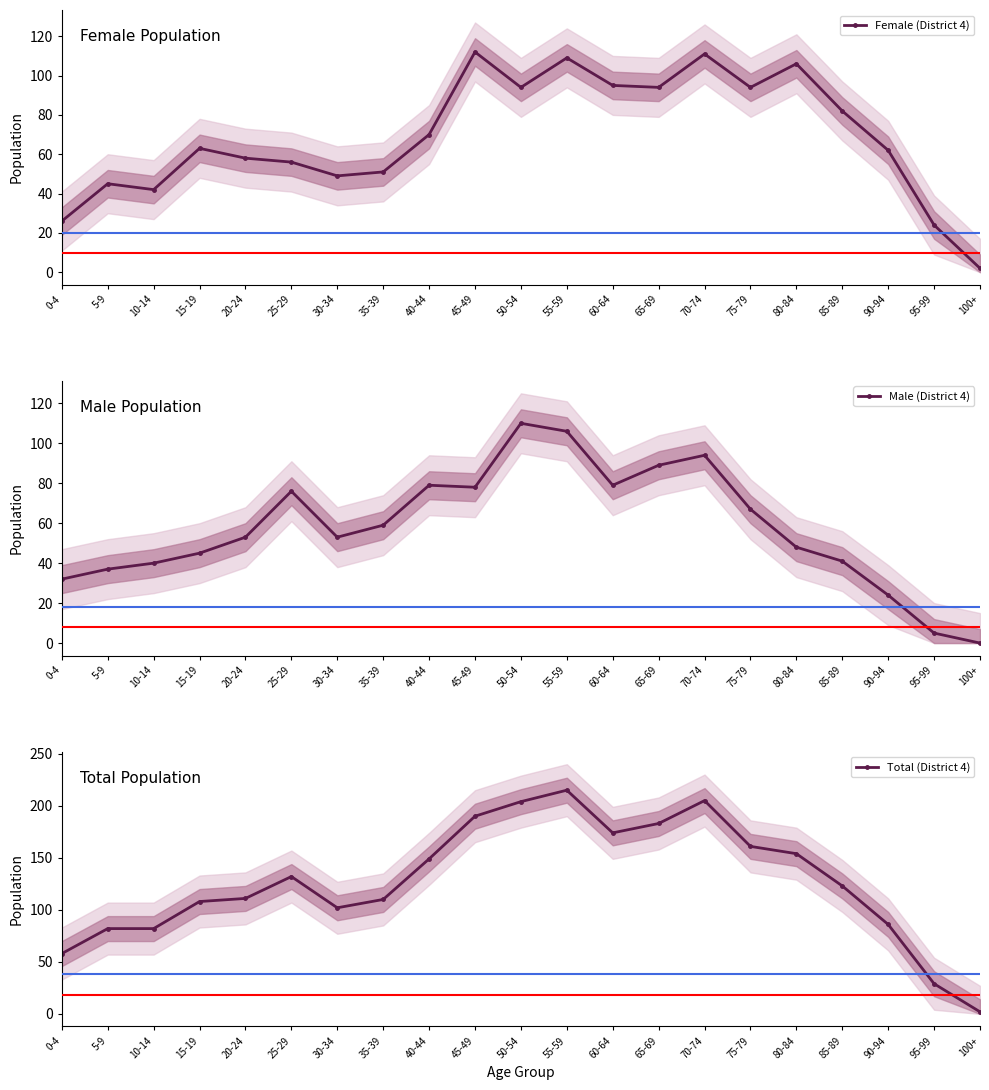

List the series in order of their overall mean, lowest first.

Male (District 4), Female (District 4), Total (District 4)